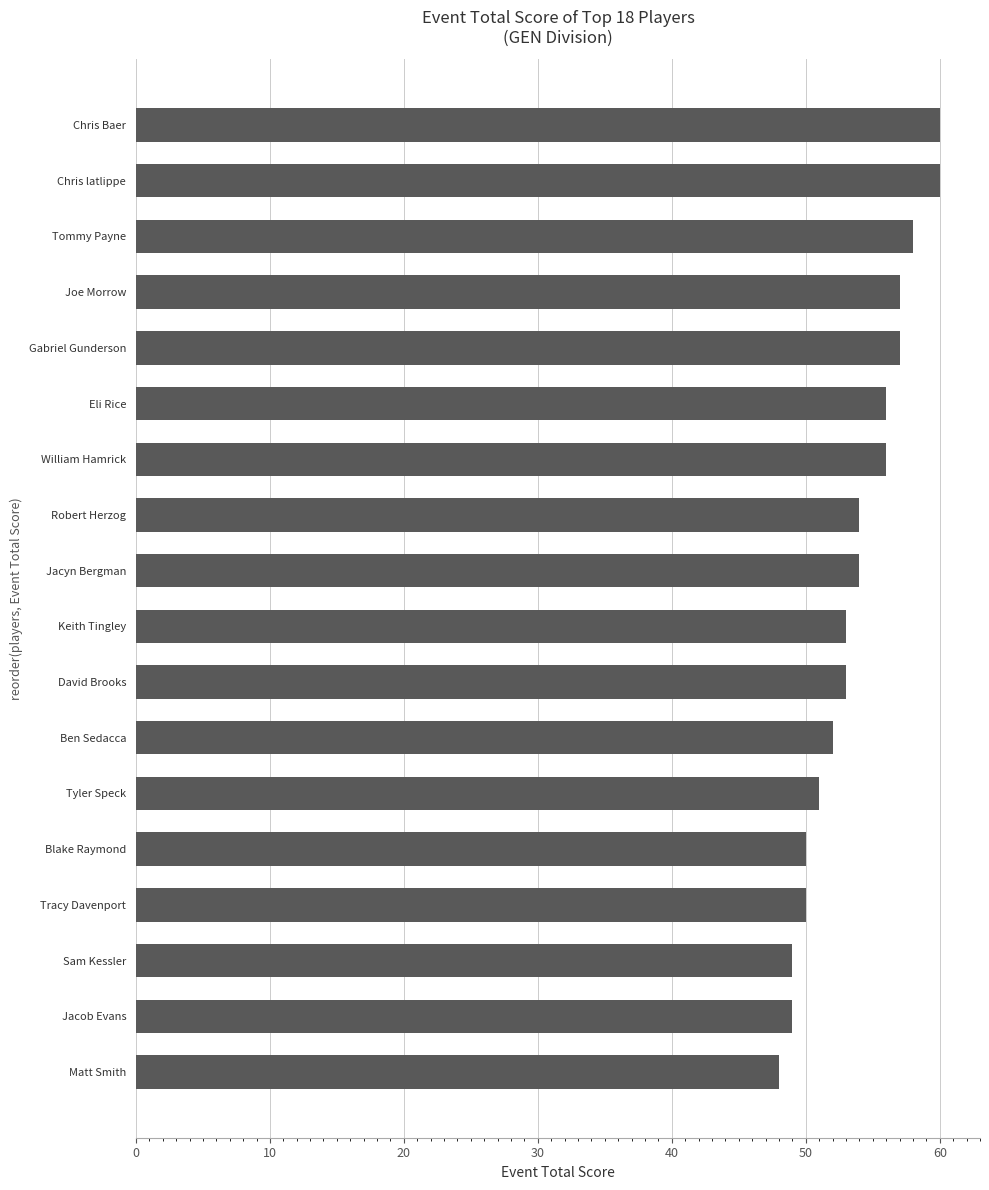

How many series are shown in this chart?

1